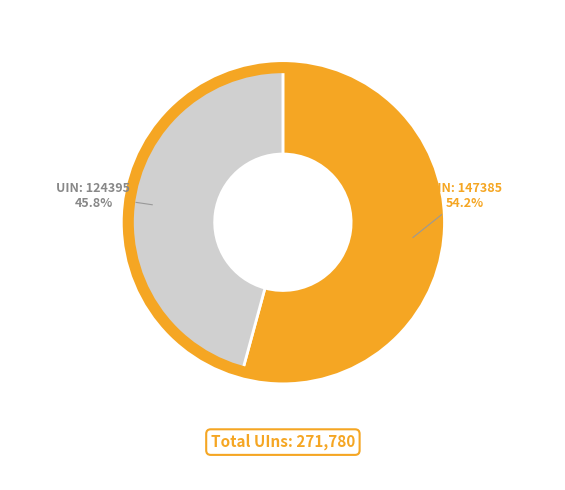

To the nearest percent, what is the average slice percentage?

50%